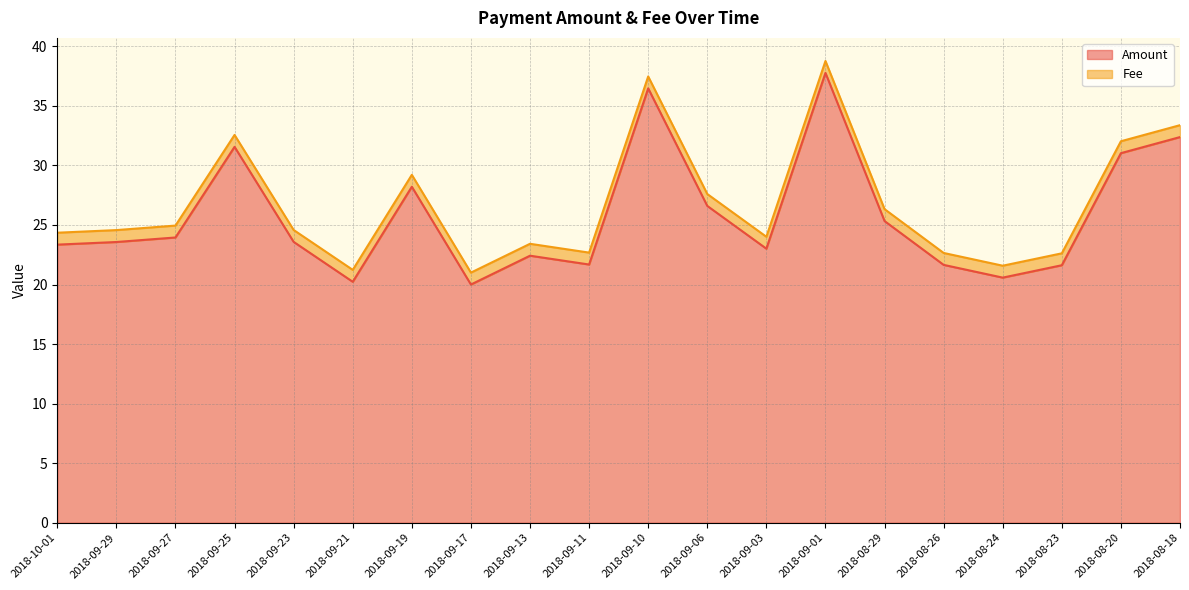

How many interior local valleys (lower than both neighbors) does the data have?

5